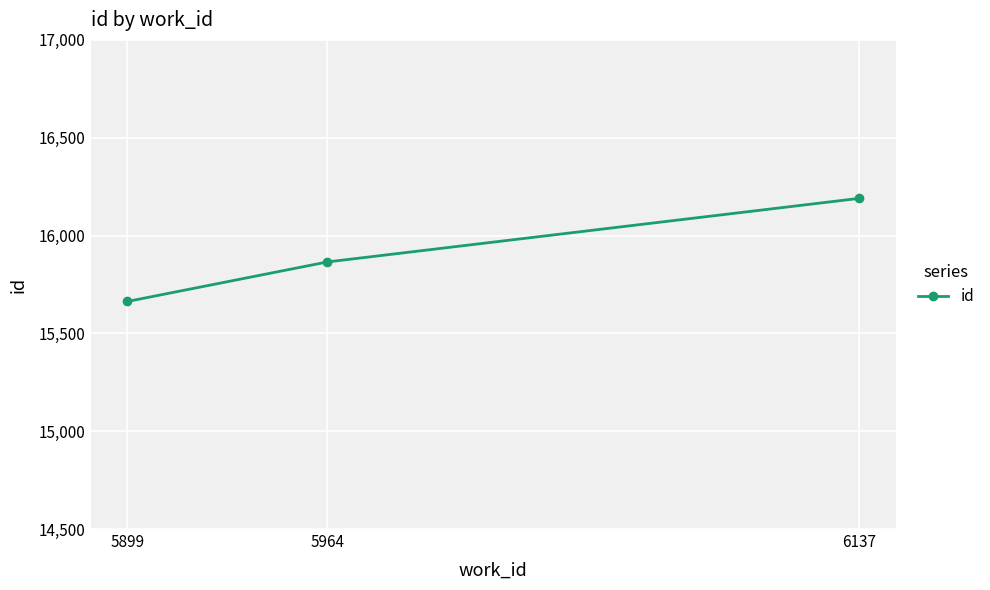

Is it true that the value at 6137 is 16190?

True